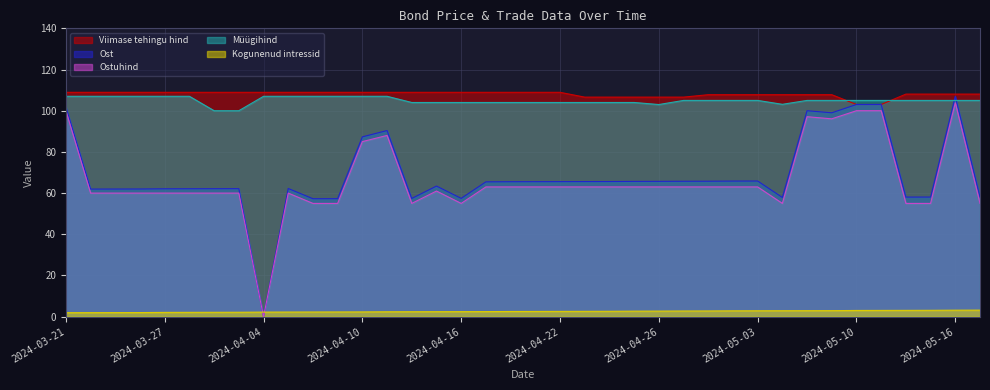

True or false: Müügihind and Kogunenud intressid intersect in this chart.

False